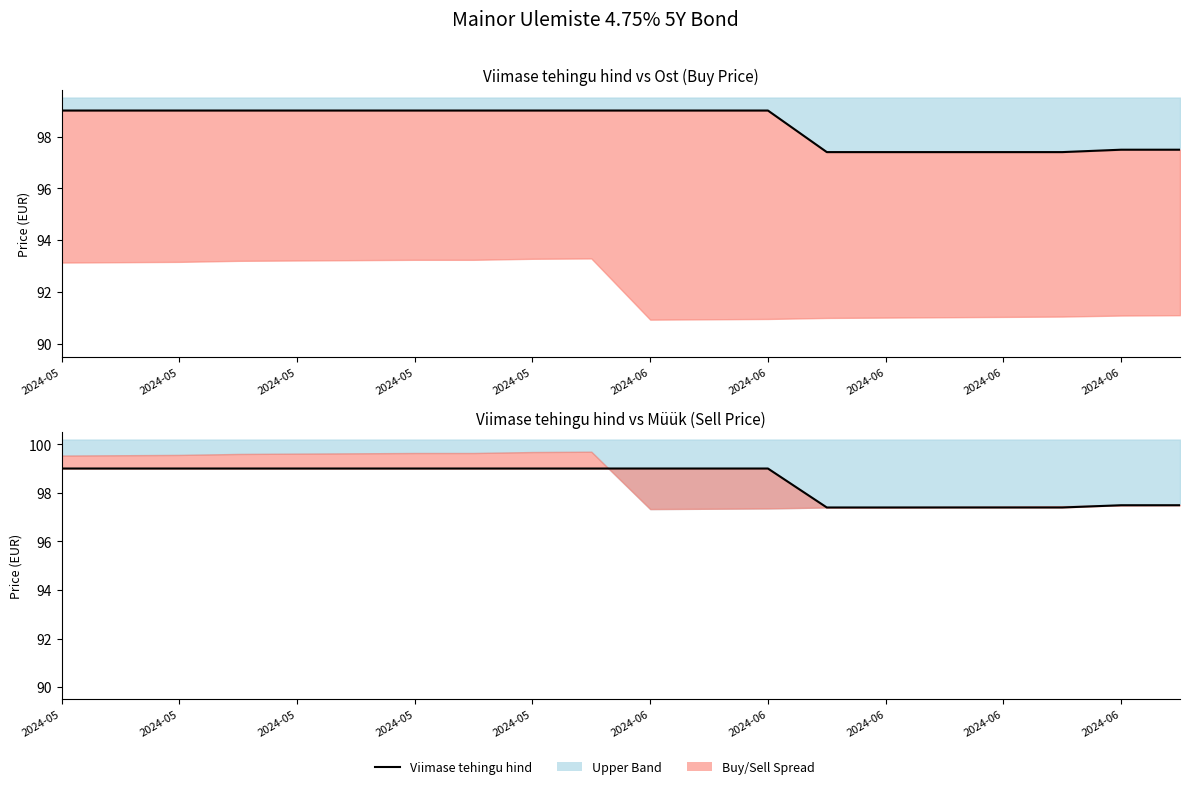

What is the difference between the maximum and second lowest values?

1.6